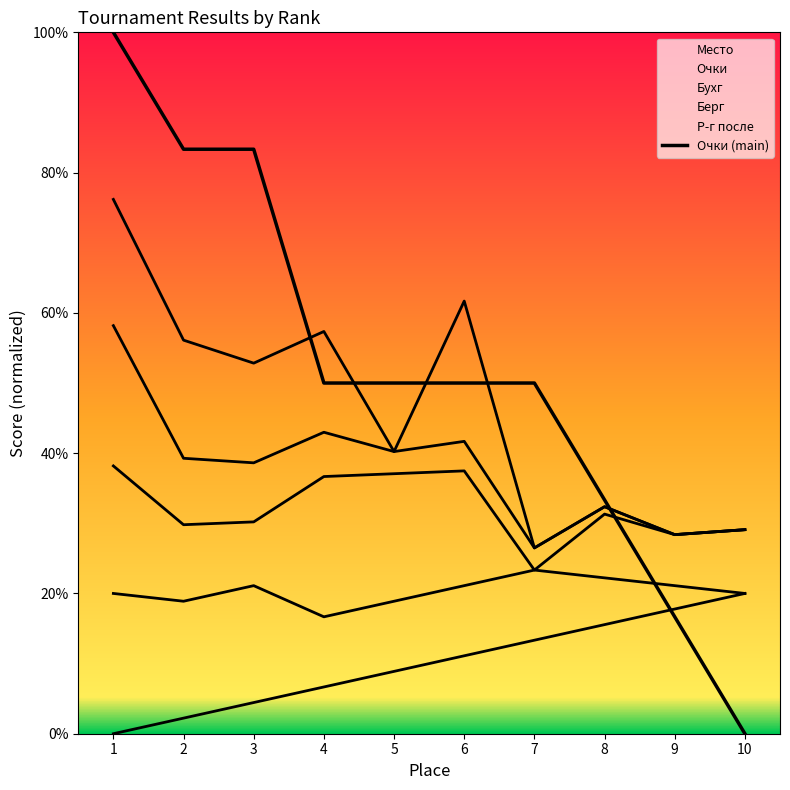

Reading left to right, what are all the values shown in this chart?

1=100.0	2=83.3	3=83.3	4=50.0	5=50.0	6=50.0	7=50.0	8=33.3	9=16.7	10=0.0